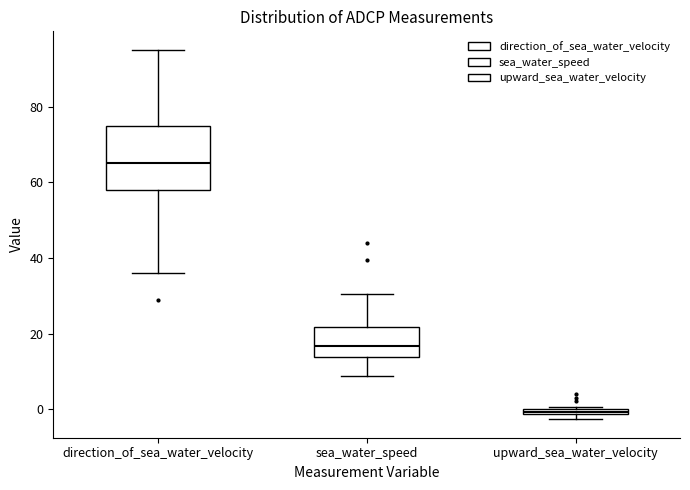

Which box is the tallest, from its lower edge to its upper edge?

direction_of_sea_water_velocity